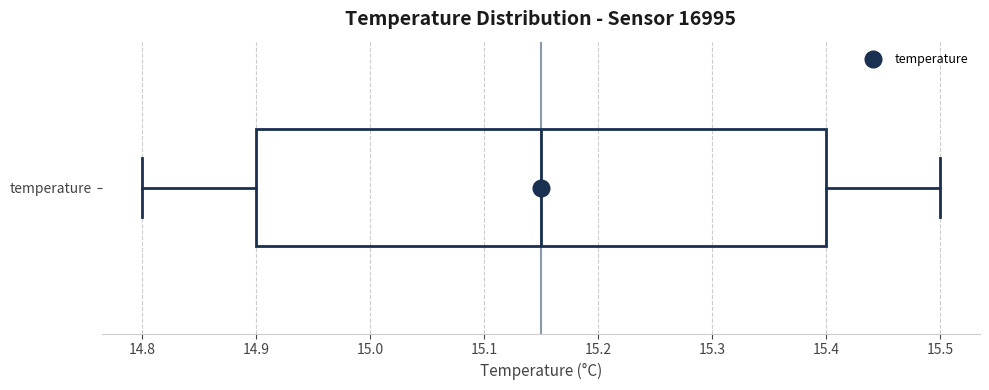

Where does the left whisker of the box for temperature end on the x-axis? The values are not printed on the chart, so give them approximately, as read against the axis.

14.80